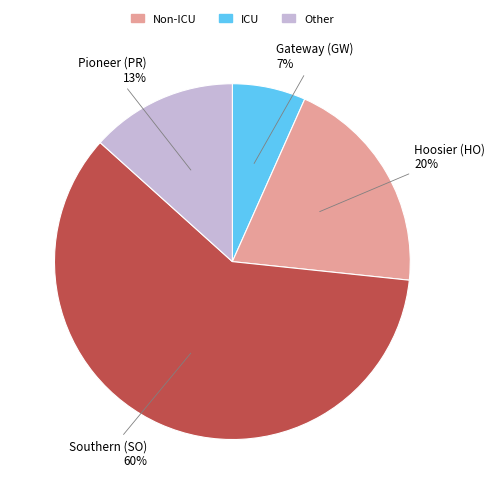

Is there a majority slice in this chart?

Yes